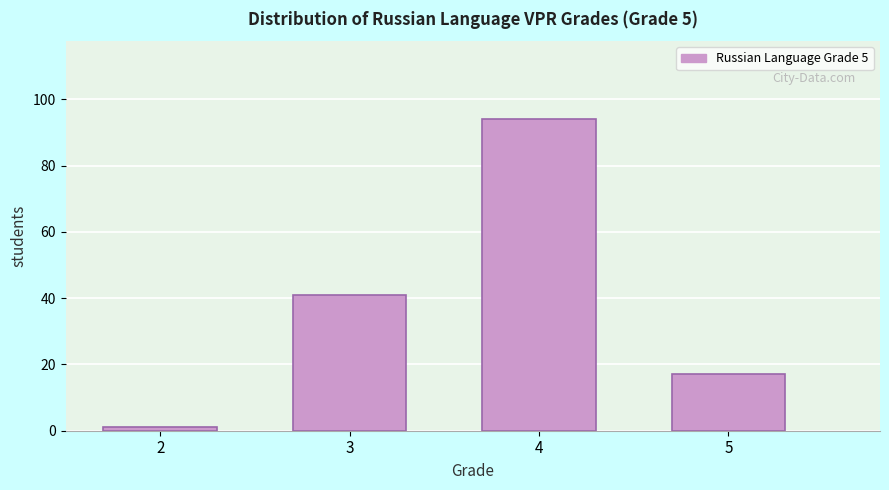

Reading right to left, what are all the values shown in this chart?

5=17	4=94	3=41	2=1